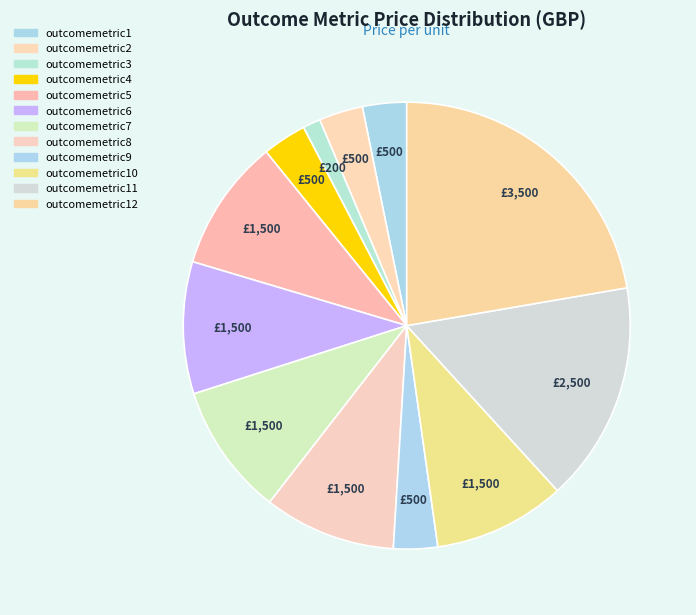

Which category has the biggest portion of the pie?

outcomemetric12